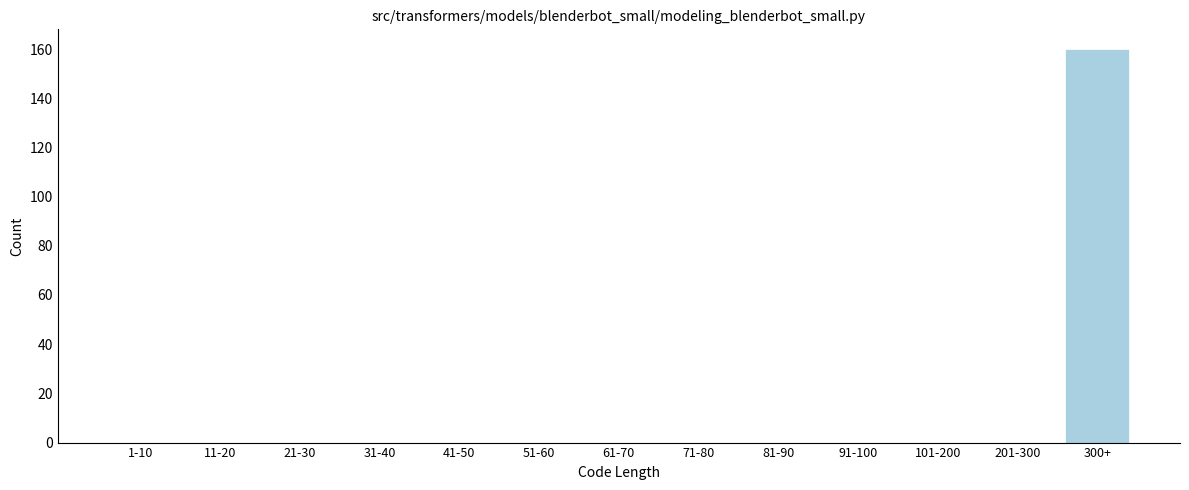

Reading left to right, extract all data points from this chart.

1-10=0	11-20=0	21-30=0	31-40=0	41-50=0	51-60=0	61-70=0	71-80=0	81-90=0	91-100=0	101-200=0	201-300=0	300+=160